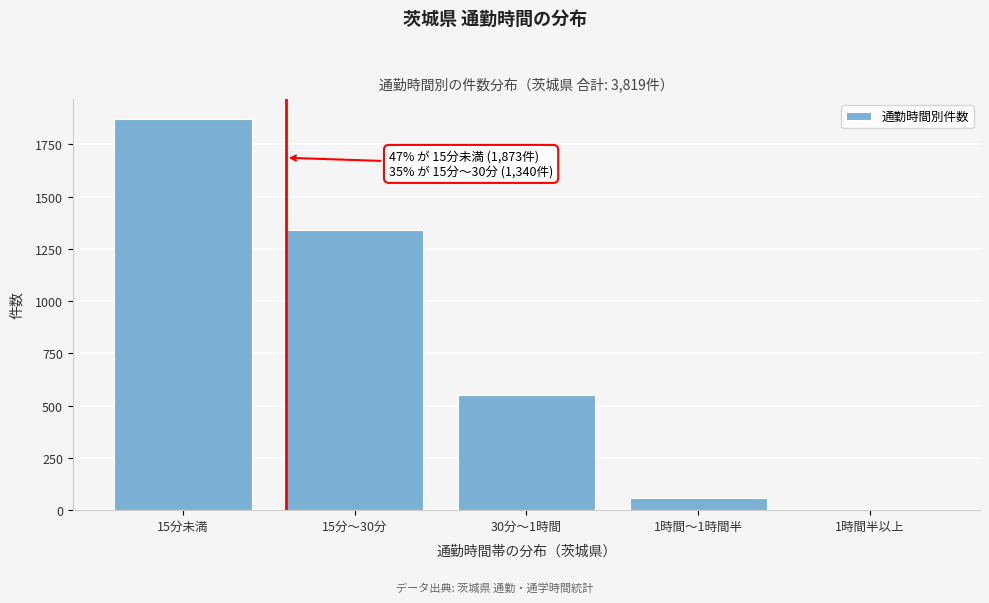

Reading left to right, list all the values displayed in this chart.

15分未満=1873	15分～30分=1340	30分～1時間=549	1時間～1時間半=56	1時間半以上=1